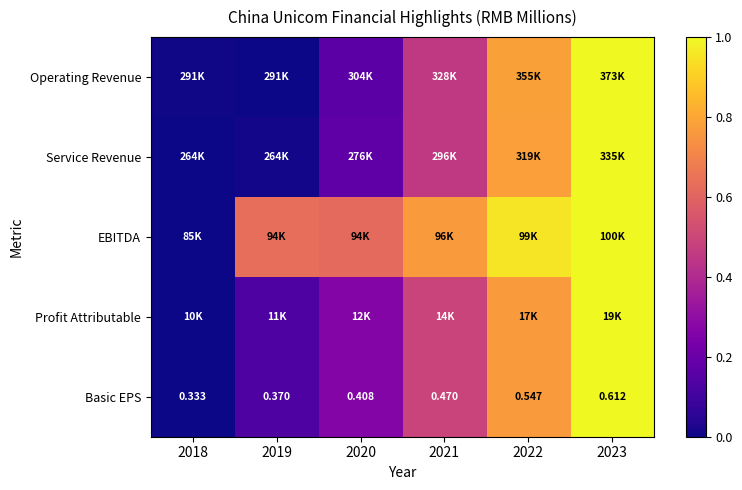

Rank the series by their maximum value, from highest to lowest.

Operating Revenue, Service Revenue, EBITDA, Profit Attributable, Basic EPS